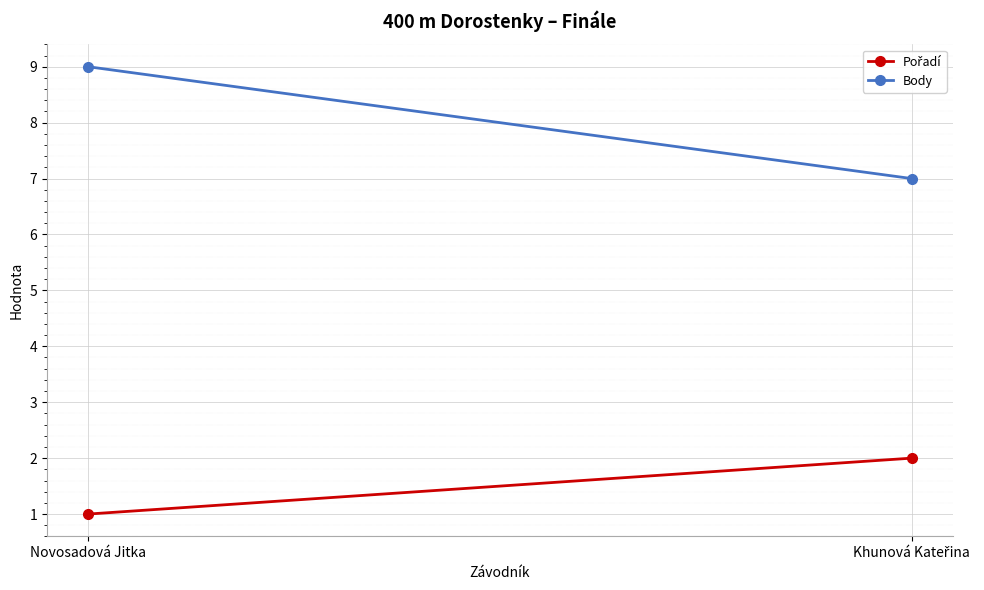

What is the label of the 1st point from the left?

Novosadová Jitka